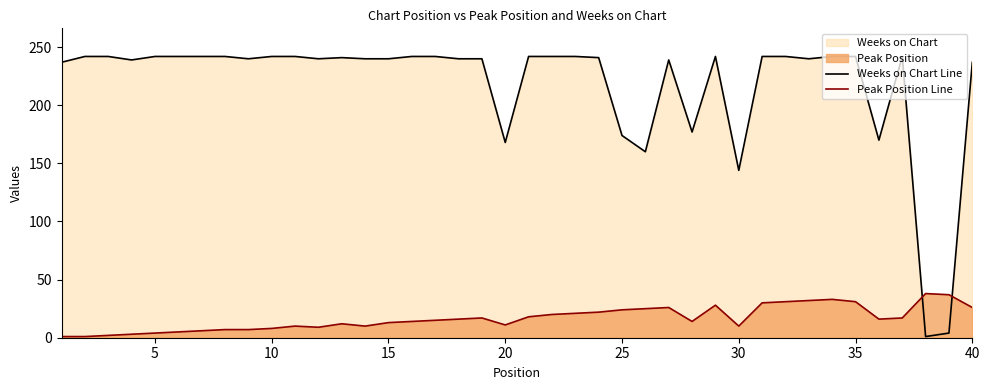

Reading left to right, list all the values displayed in this chart.

Weeks on Chart Line: 237	242	242	239	242	242	242	242	240	242	242	240	241	240	240	242	242	240	240	168	242	242	242	241	174	160	239	177	242	144	242	242	240	242	242	170	242	1	4	237
Peak Position Line: 1	1	2	3	4	5	6	7	7	8	10	9	12	10	13	14	15	16	17	11	18	20	21	22	24	25	26	14	28	10	30	31	32	33	31	16	17	38	37	26